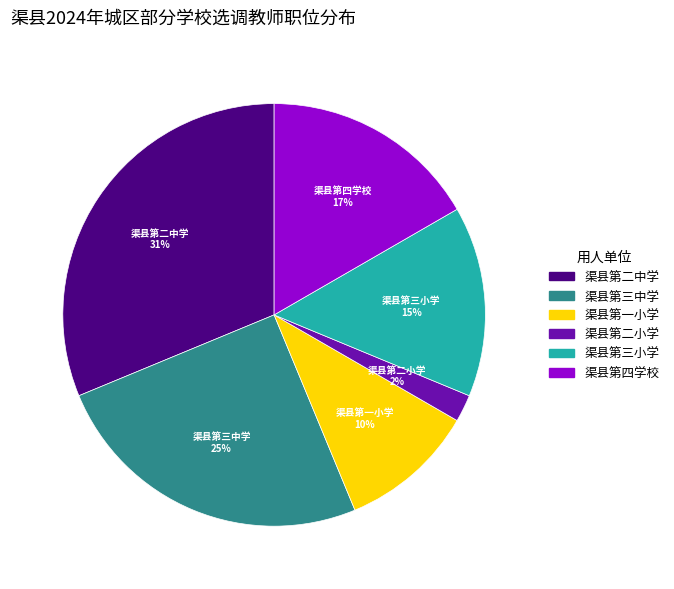

To the nearest percent, what portion does 渠县第四学校 represent?

17%